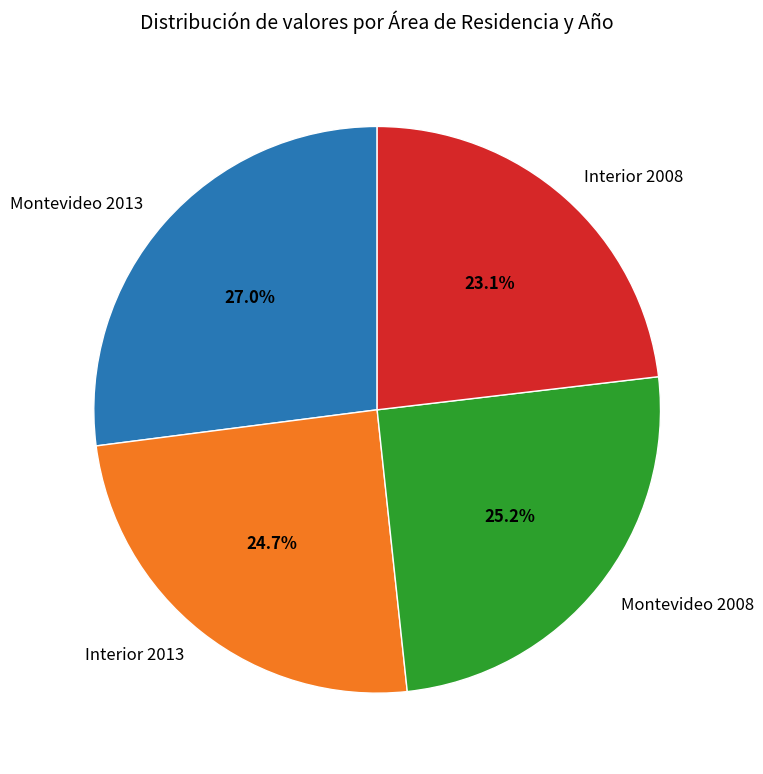

Which category has the smallest portion of the pie?

Interior 2008